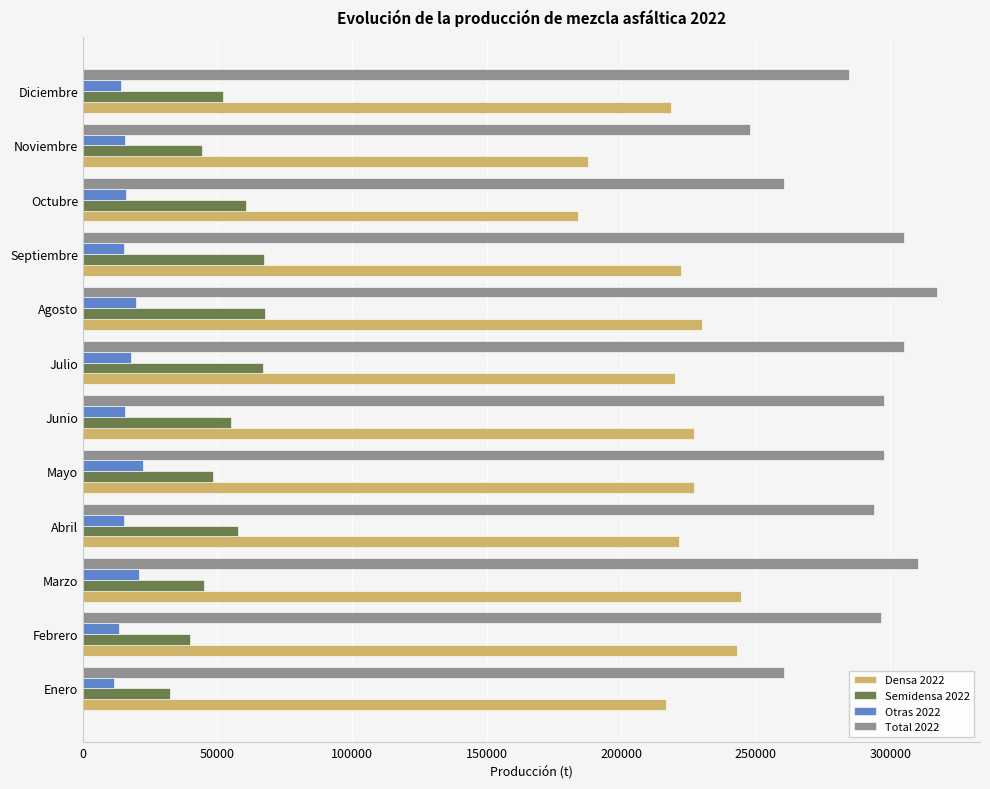

List the series in order of their peak value, lowest first.

Otras 2022, Semidensa 2022, Densa 2022, Total 2022